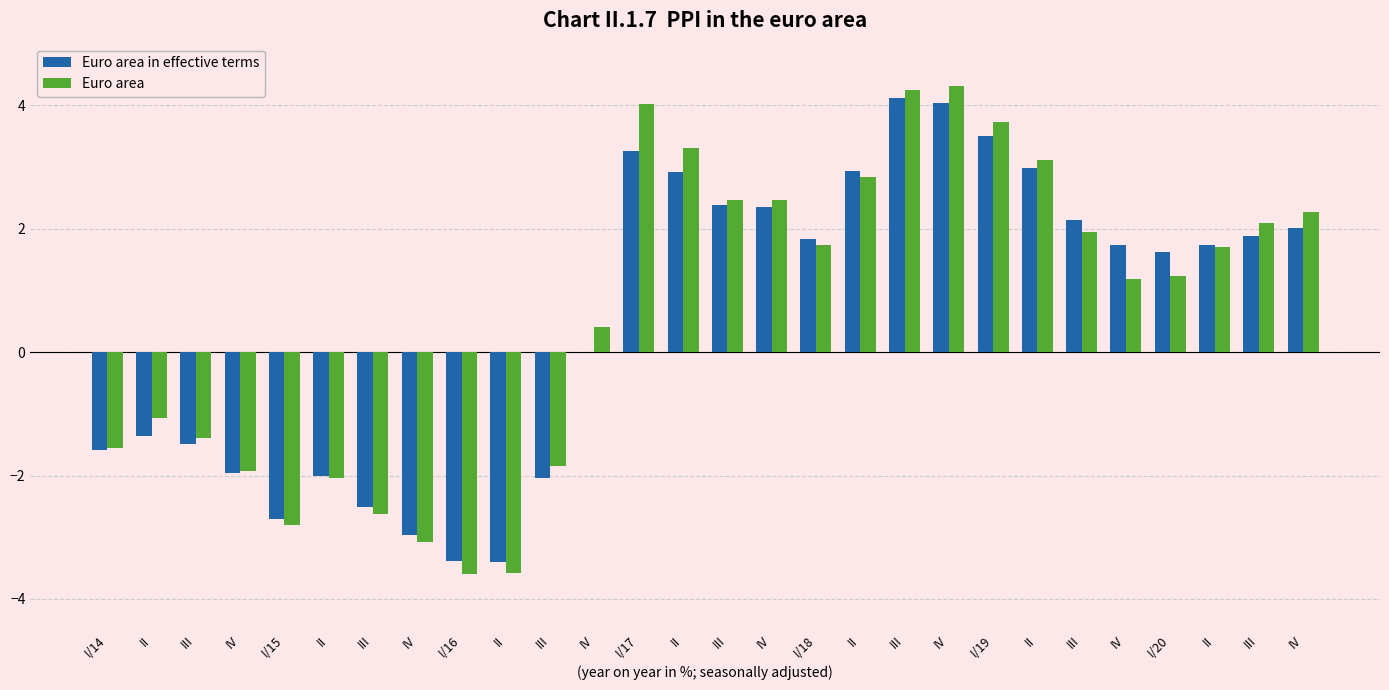

How many values in Euro area are above zero?

17